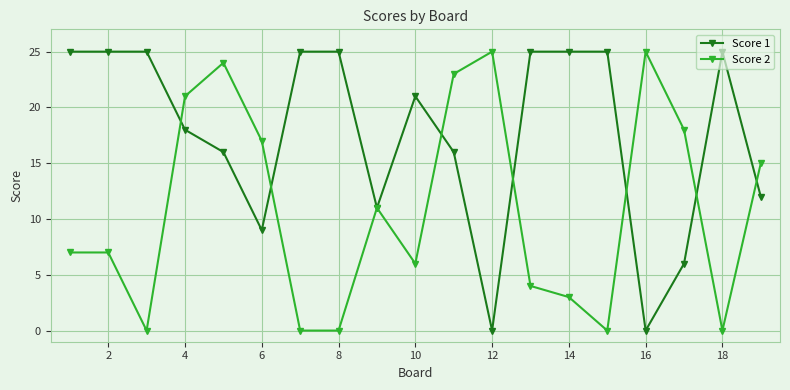

True or false: Score 2 has more than 1 interior local peaks.

True